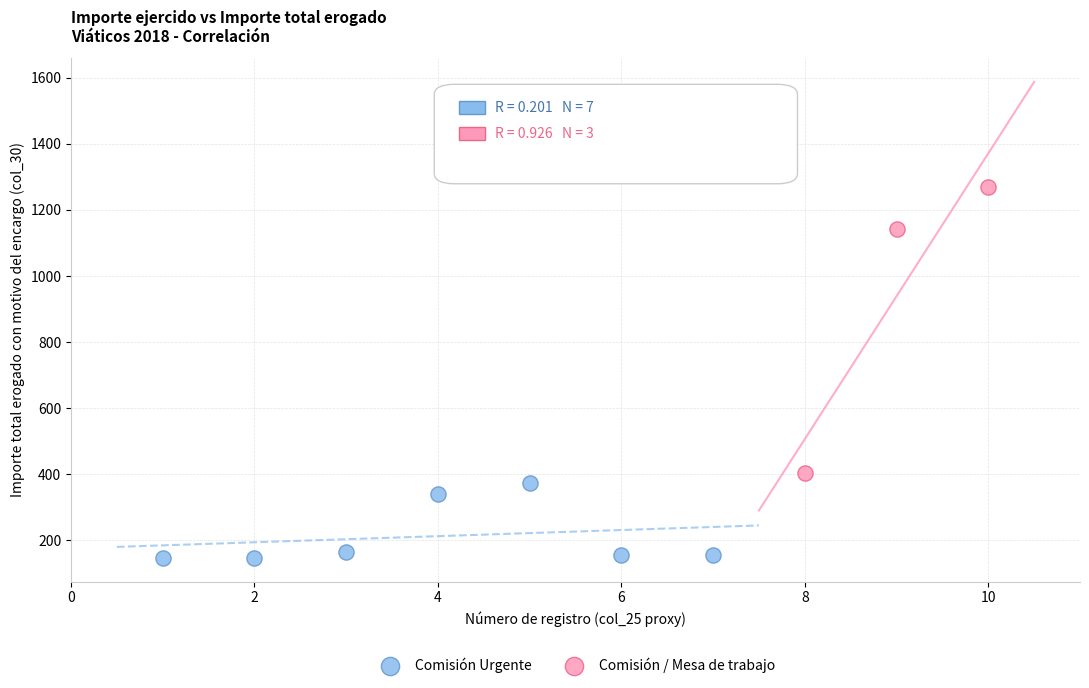

Which series contains the highest Y value?

Comisión / Mesa de trabajo